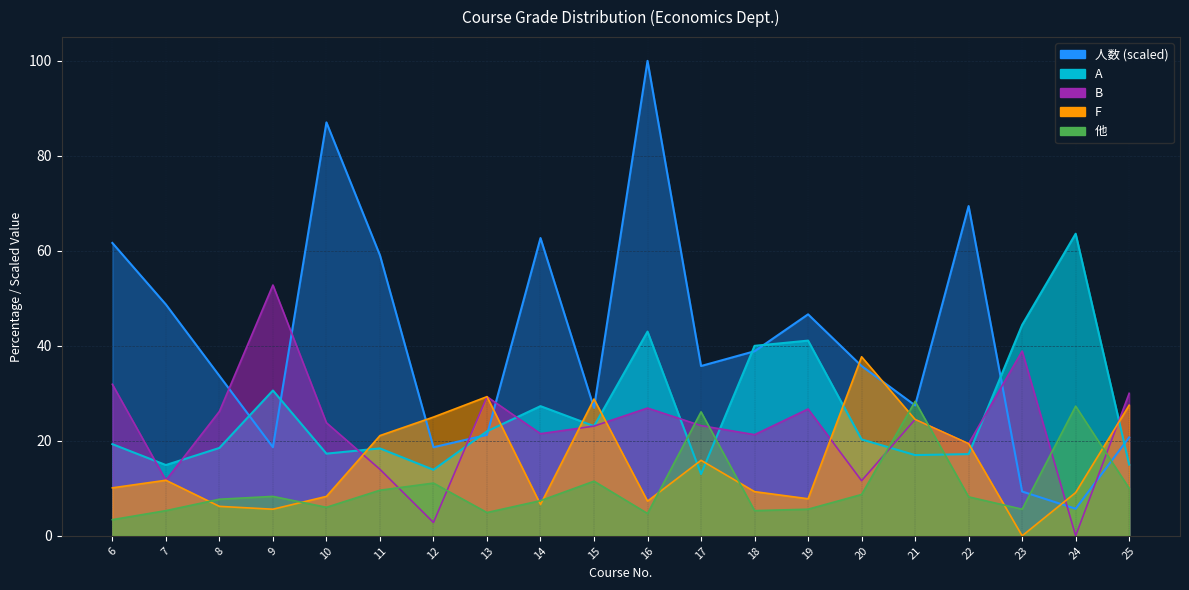

Read the B value at 6.

31.9